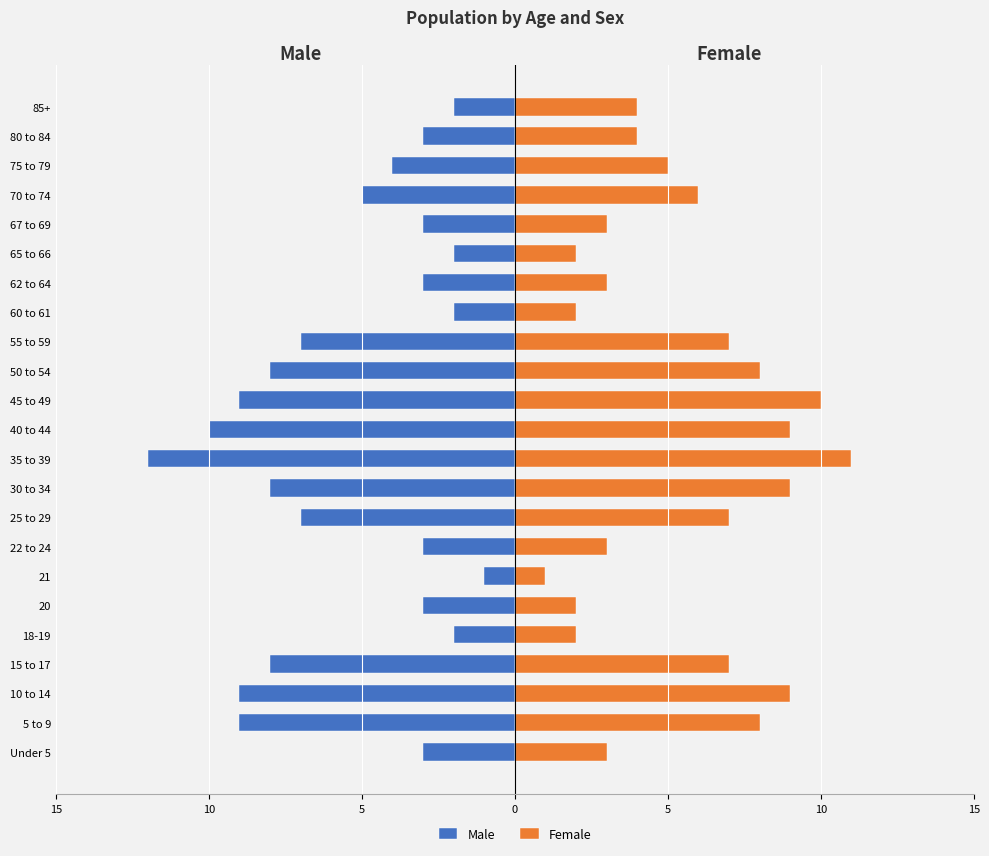

How many bars are there in total?

46